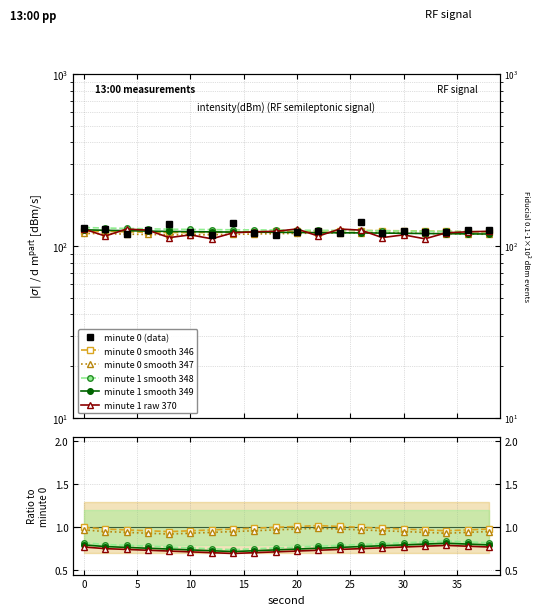

Is the value of ratio_min1 at 12 greater than the value of ratio_min0 at 15?

No